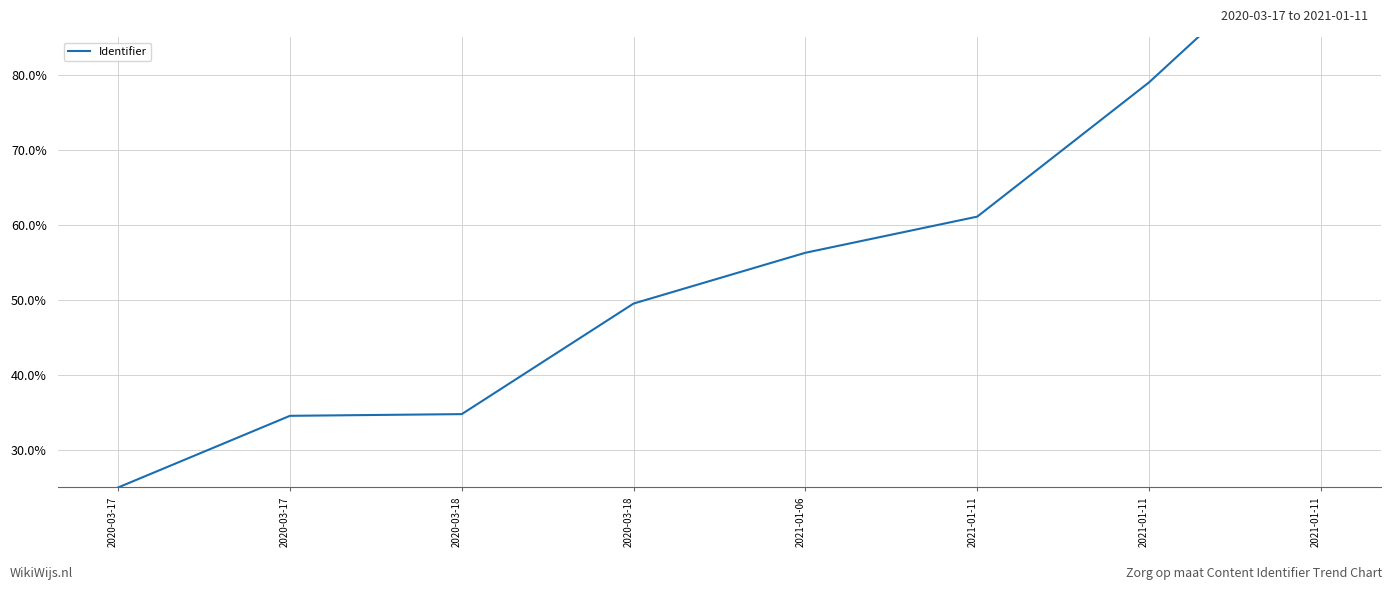

List the labels in order of value, smallest first.

2020-03-17, 2020-03-17, 2020-03-18, 2020-03-18, 2021-01-06, 2021-01-11, 2021-01-11, 2021-01-11